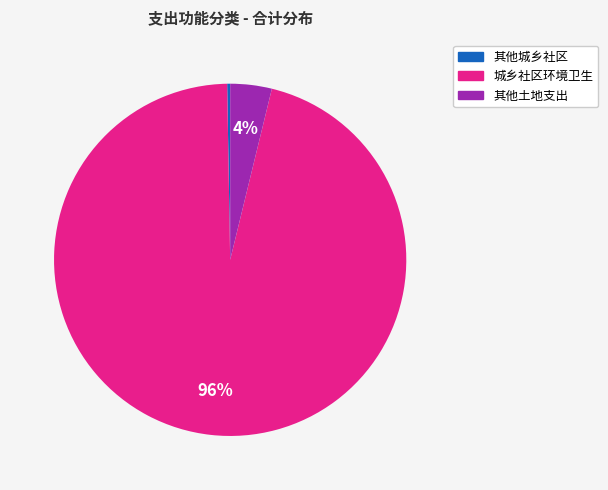

To the nearest percent, what is the average slice percentage?

33%